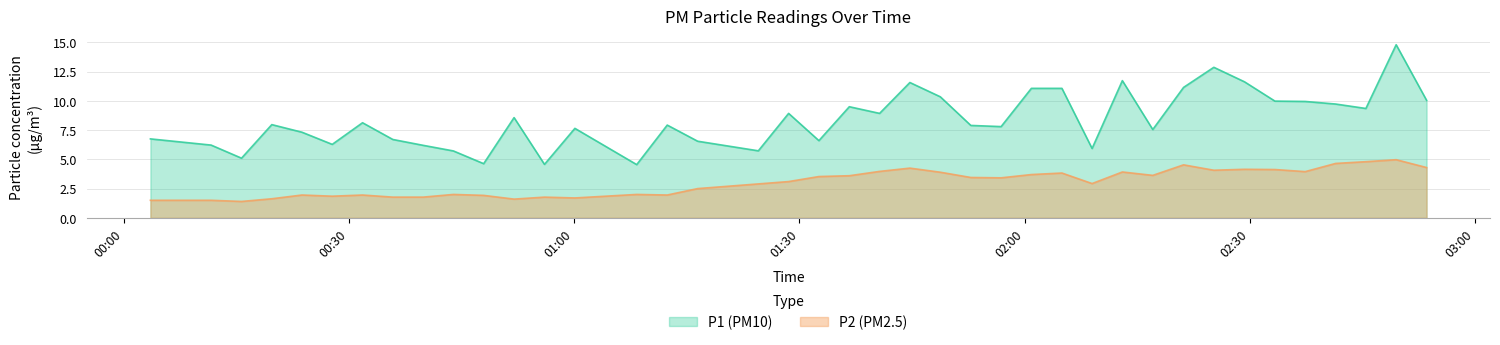

How many categories are shown in the chart?

40